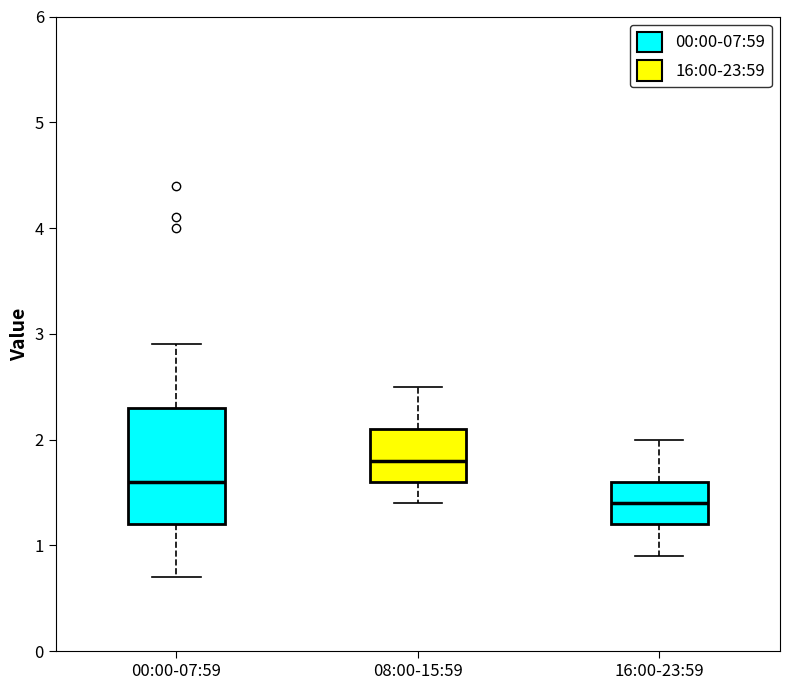

Which box has the highest median line?

08:00-15:59